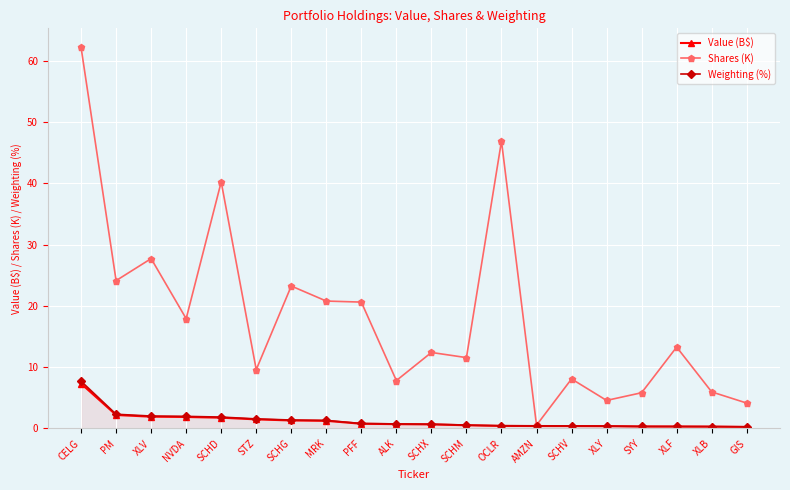

Which series changed the most between SCHD and OCLR?

Shares (K)